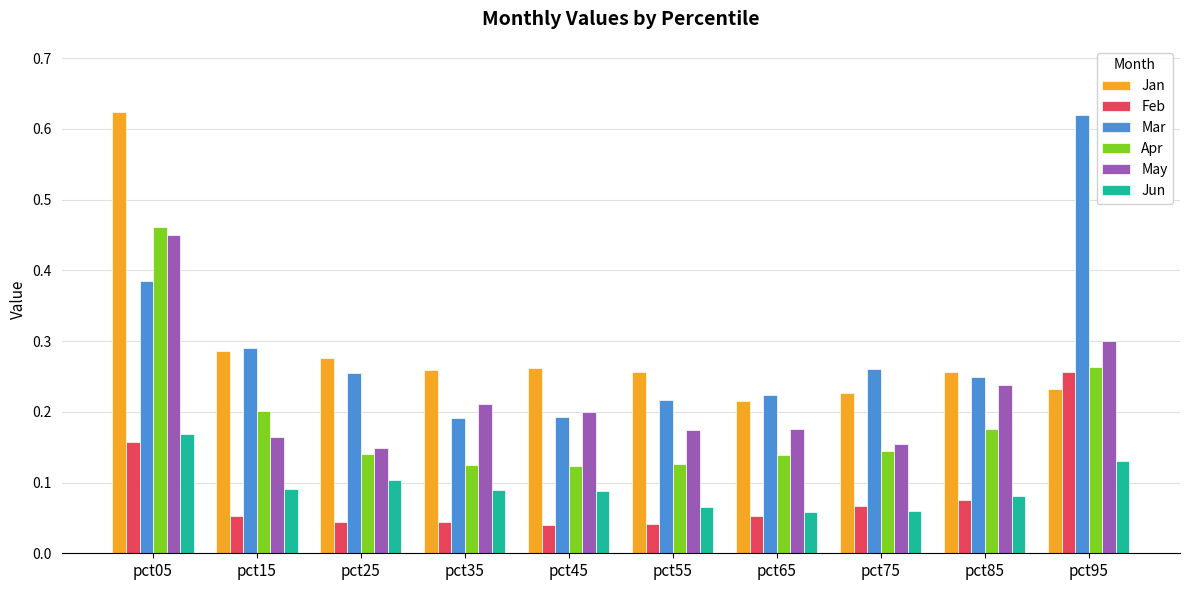

The value of Jan at pct85 is 0.1. True or false?

False